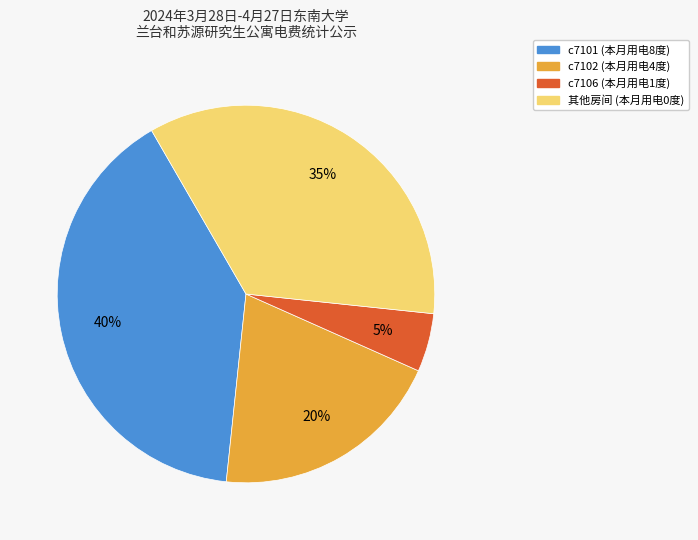

Is there any slice that represents more than half of the pie?

No